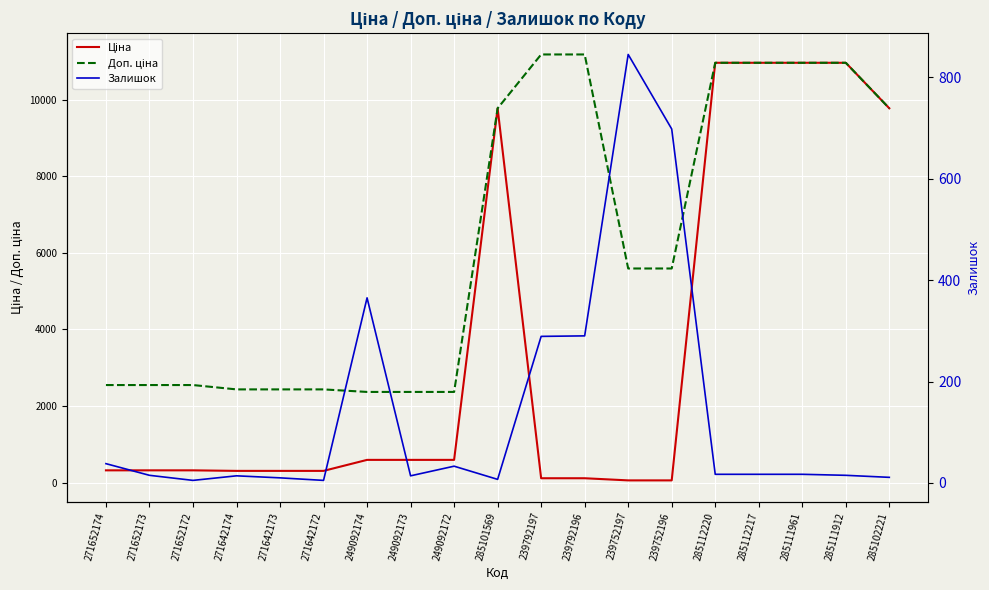

How many values in the Доп. ціна series are below 5591?

9